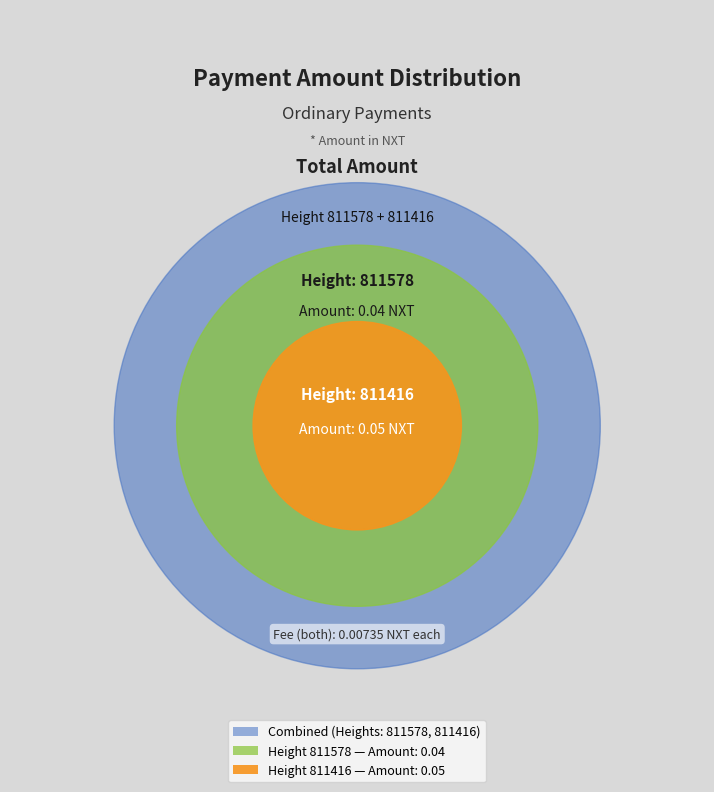

What percentage is NOT represented by 811578?

55.6%